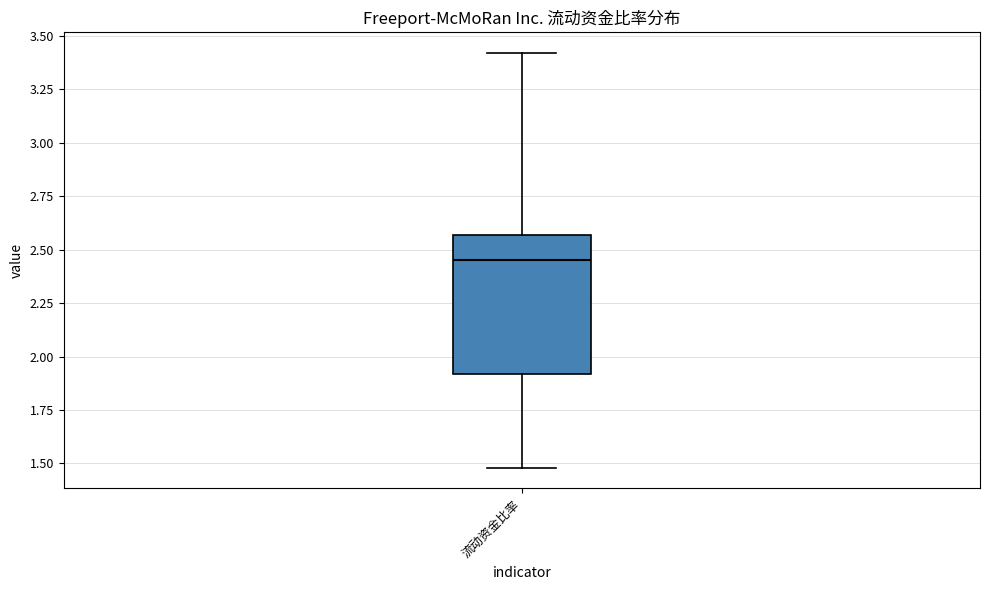

Read this box plot against the y-axis: the position of the median line, the range covered by the box, and the ends of both whiskers. The values are not printed on the chart, so give them approximately, as read against the axis.

median 2.45, box 1.90 to 2.55, whiskers 1.50 to 3.40